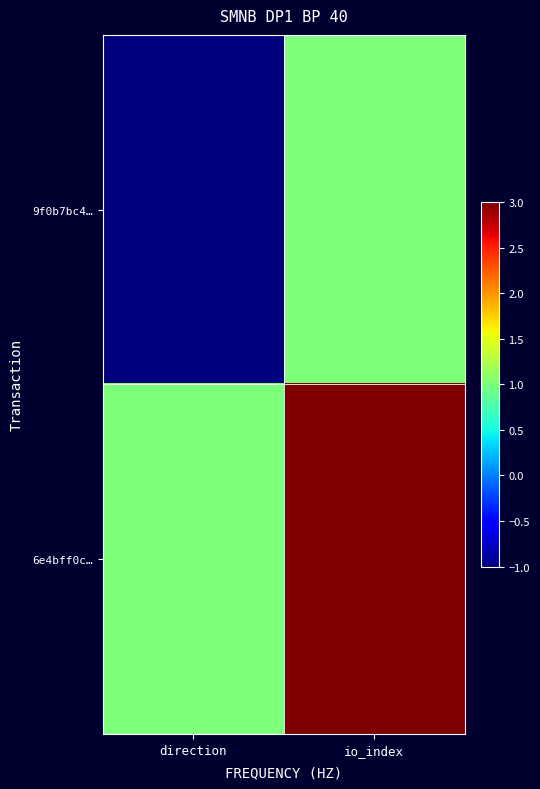

Which series has the largest range (max minus min)?

9f0b7bc4…